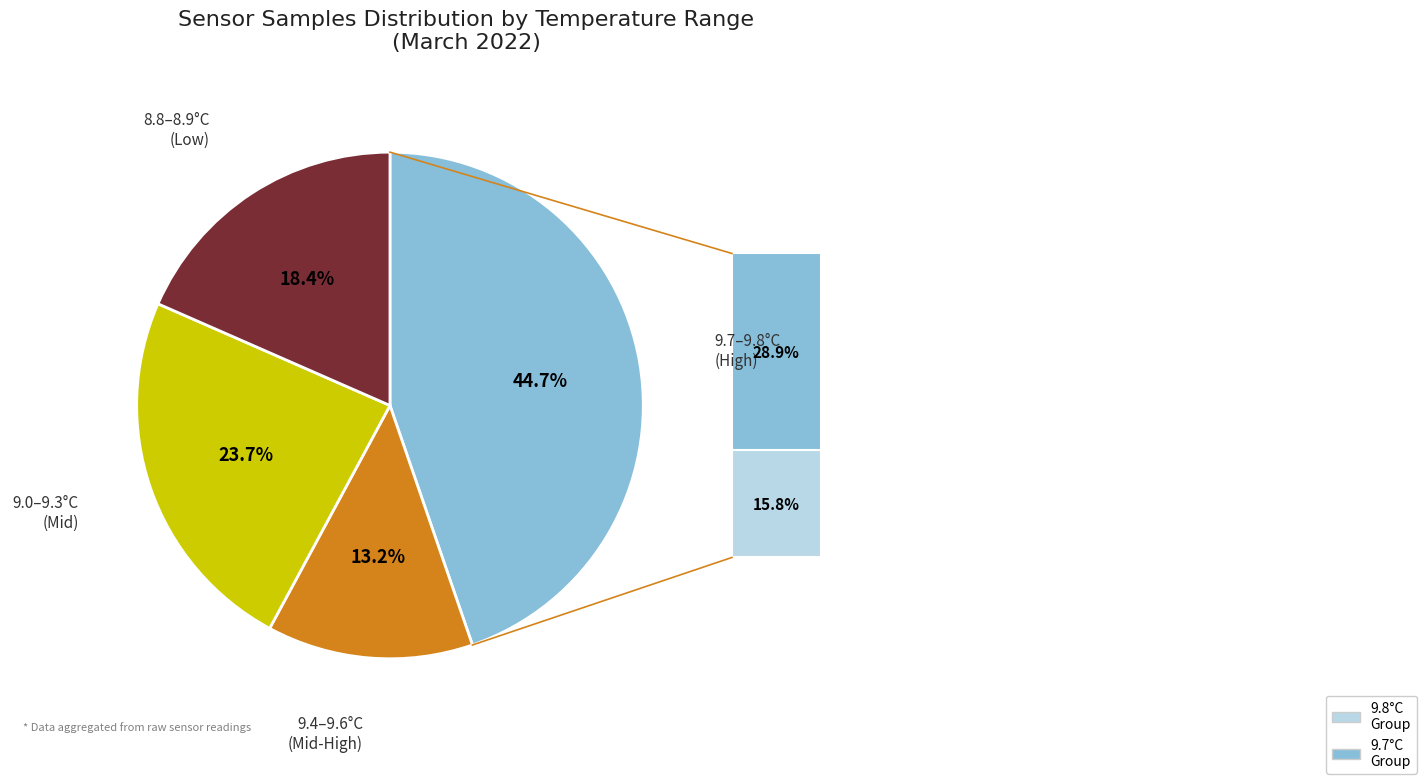

Is there any slice that represents more than half of the pie?

No